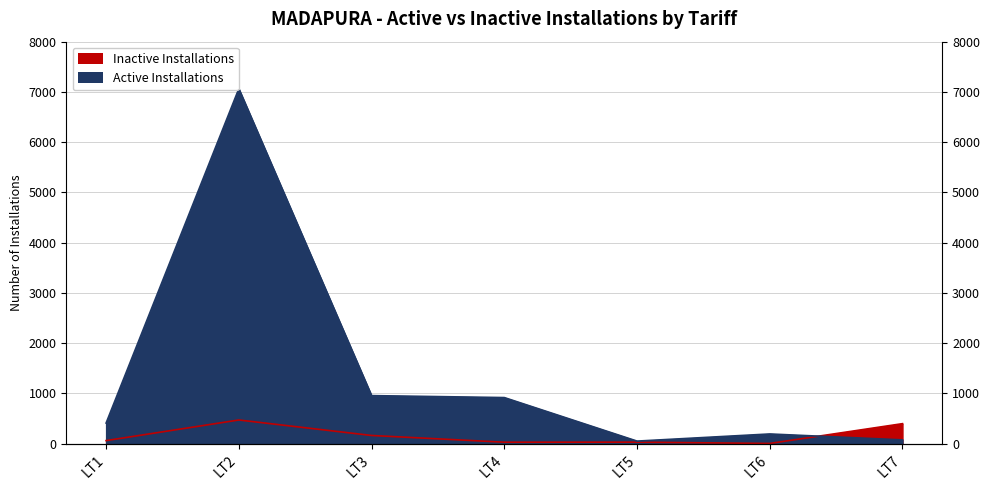

How many intersections are there between Active Installations and Inactive Installations?

1